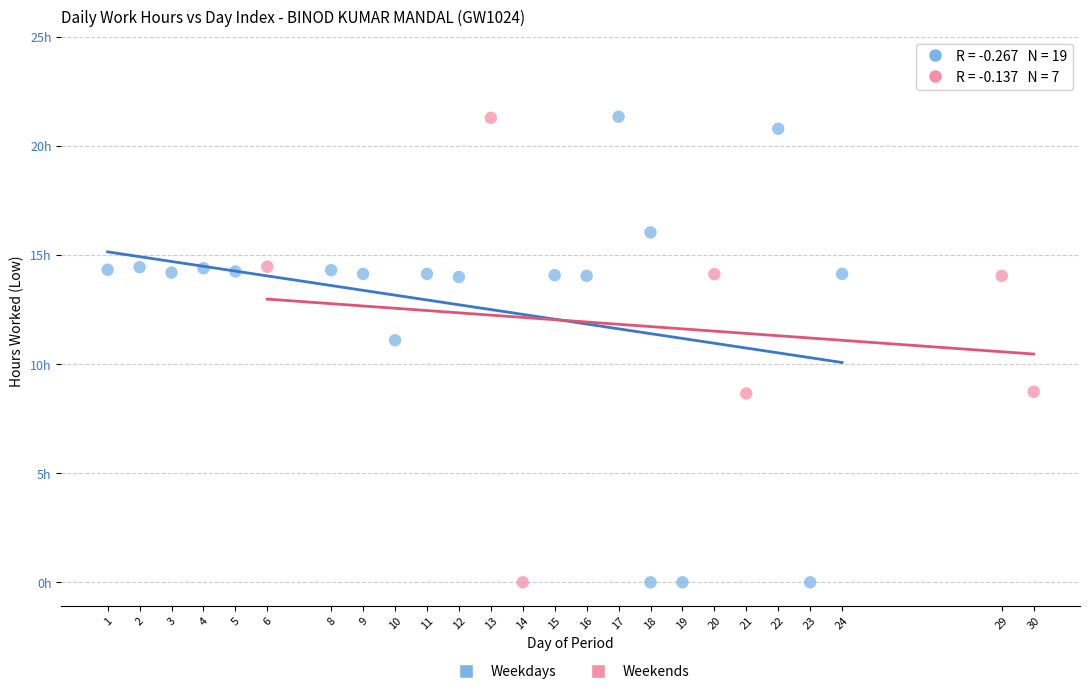

What are all the series names shown in the legend?

Weekdays, Weekends